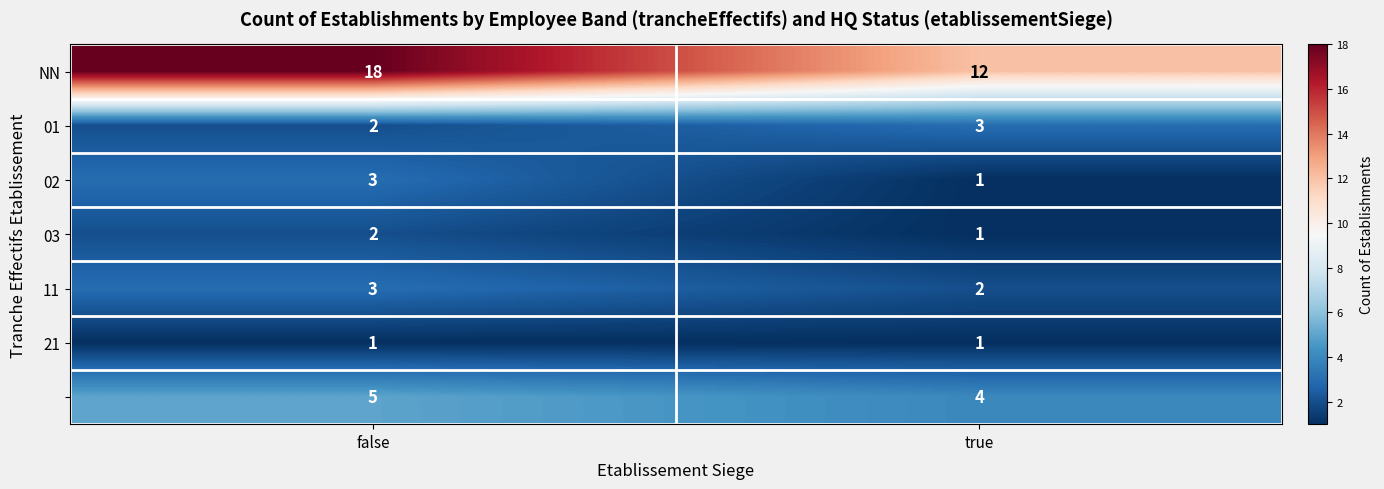

What is the total value across all series at true?

24